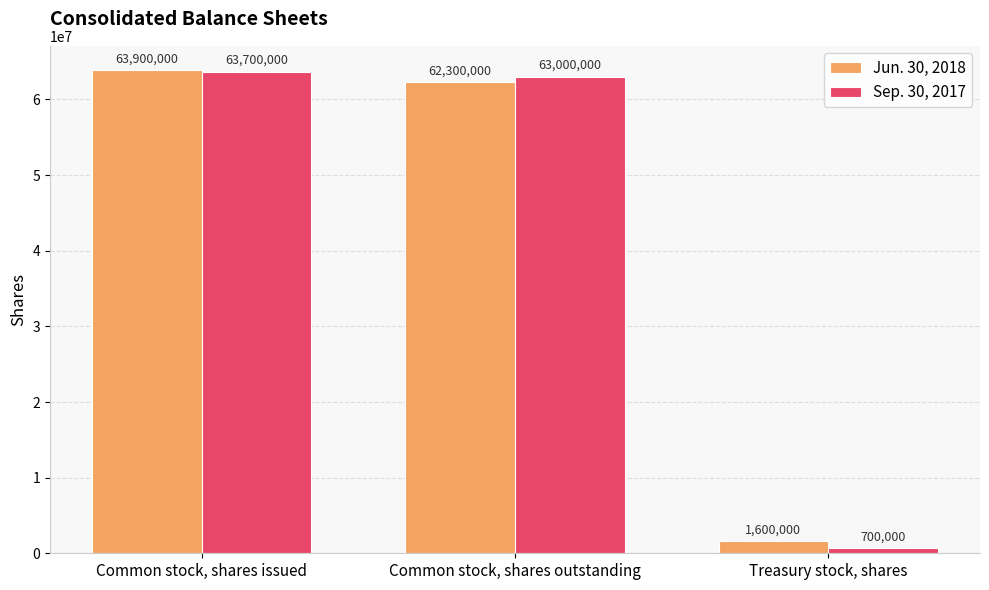

Reading left to right, transcribe all the data shown in this chart.

Jun. 30, 2018: 63900000	62300000	1600000
Sep. 30, 2017: 63700000	63000000	700000